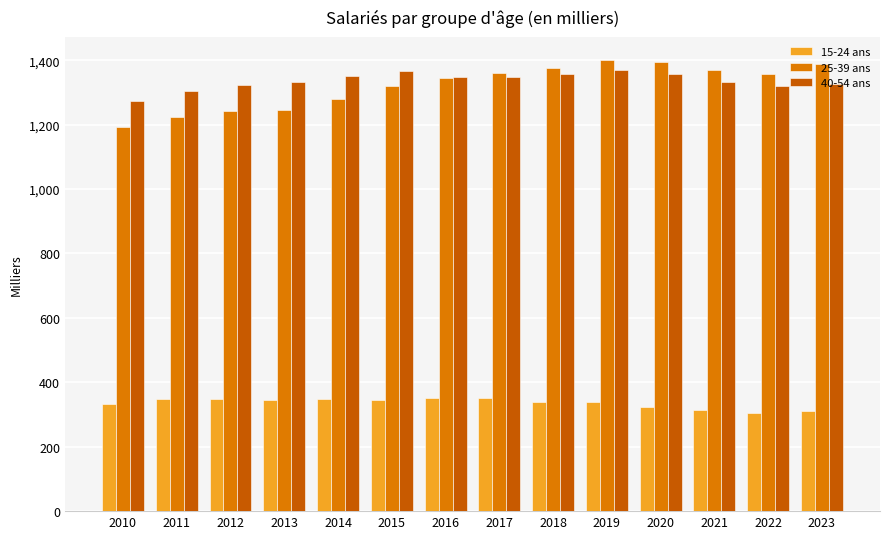

How many data points in 40-54 ans are above 1347?

7